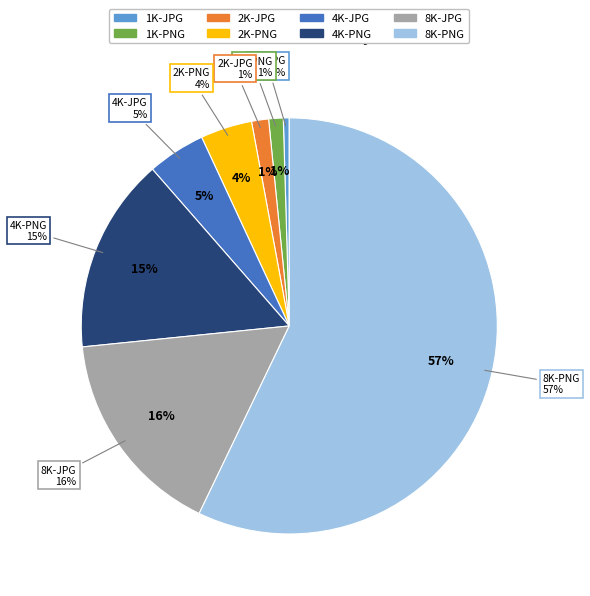

How many segments does this pie chart have?

8